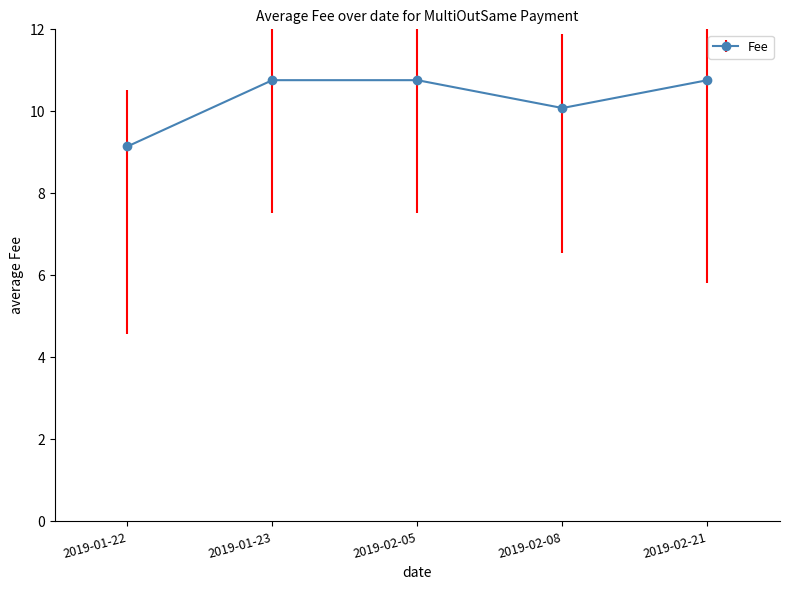

What is the sum of the values at 2019-02-05 and 2019-02-08?

20.8